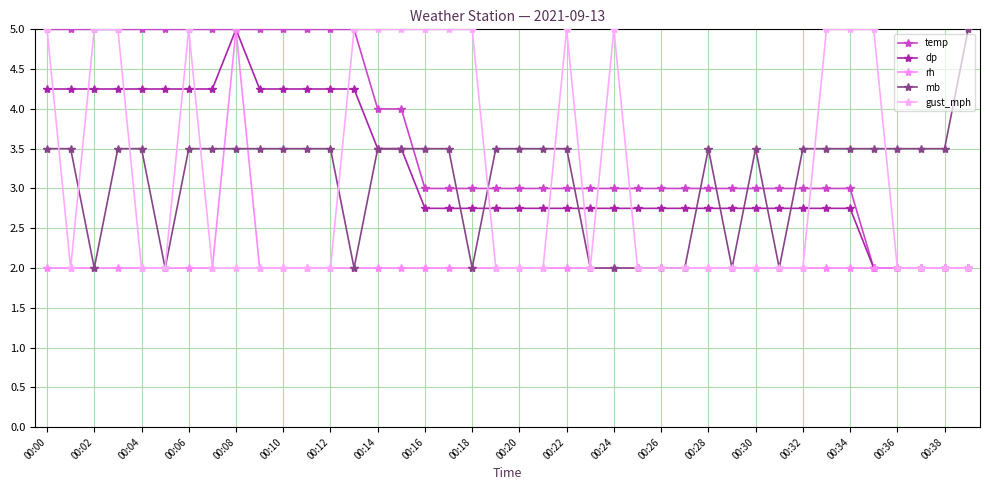

How many data points does each series have?

40